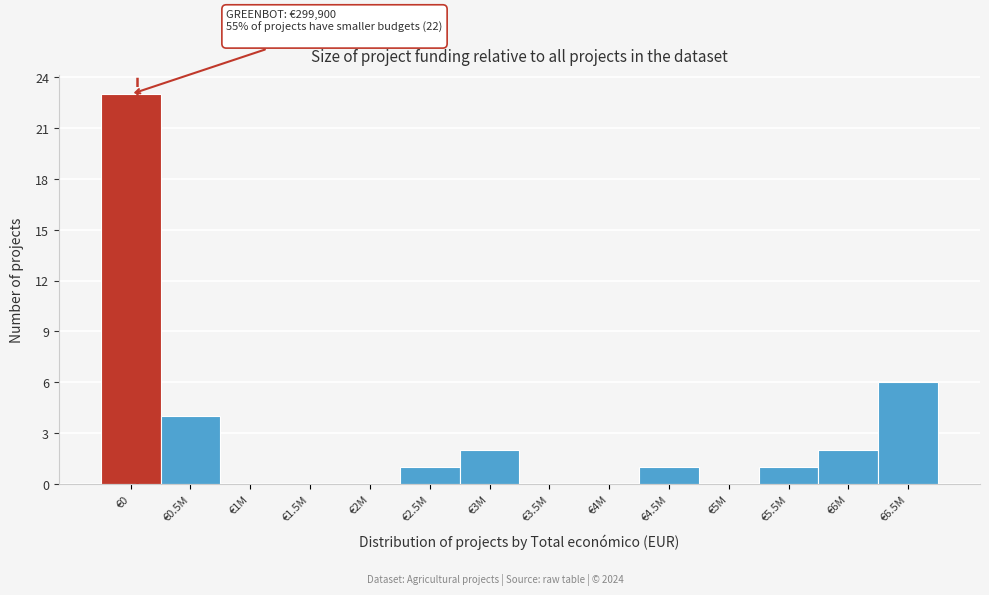

Reading left to right, what are all the values shown in this chart?

€0=23	€0.5M=4	€1M=0	€1.5M=0	€2M=0	€2.5M=1	€3M=2	€3.5M=0	€4M=0	€4.5M=1	€5M=0	€5.5M=1	€6M=2	€6.5M=6